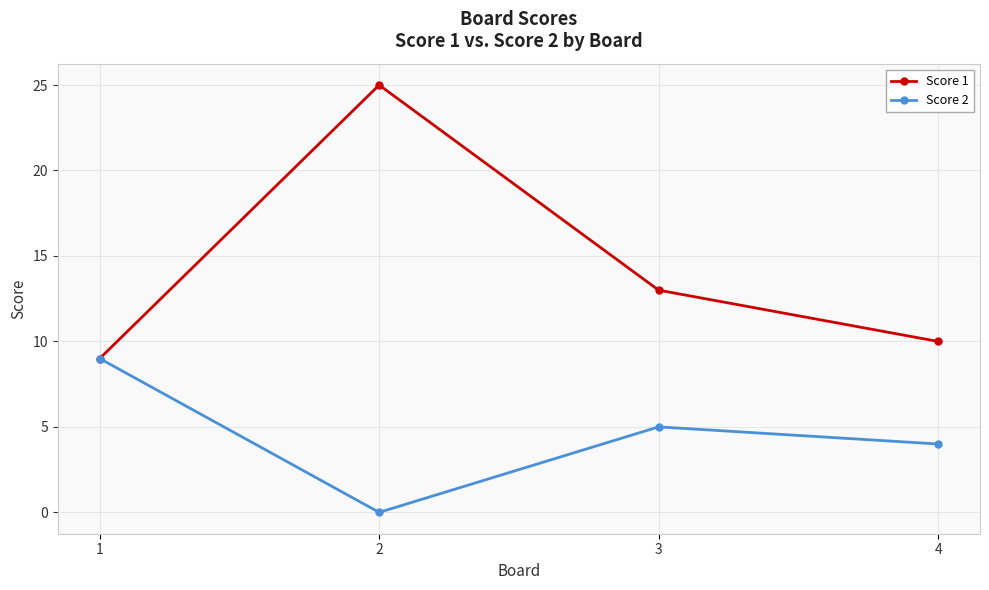

The Score 1 series shows 10 at 4. True or false?

True